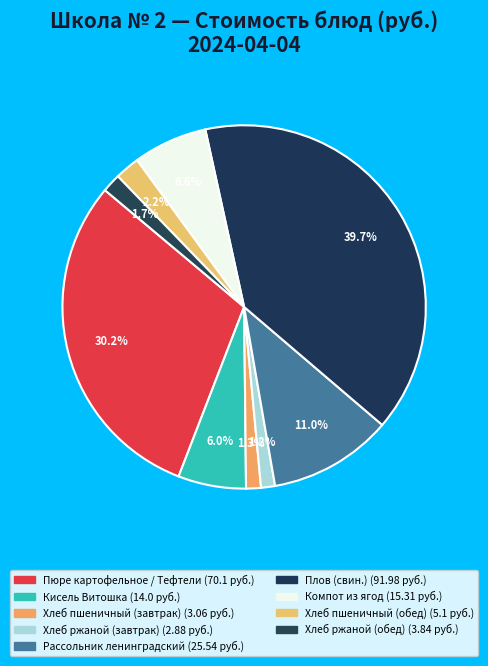

To the nearest percent, what portion does Хлеб ржаной (обед) represent?

2%